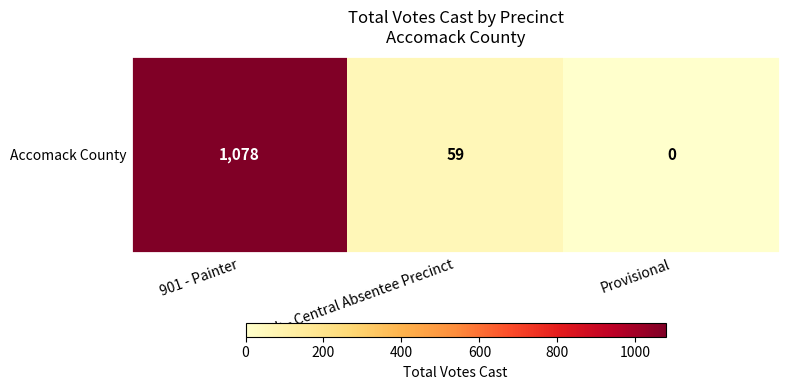

Which category has the lowest value across all series?

Provisional